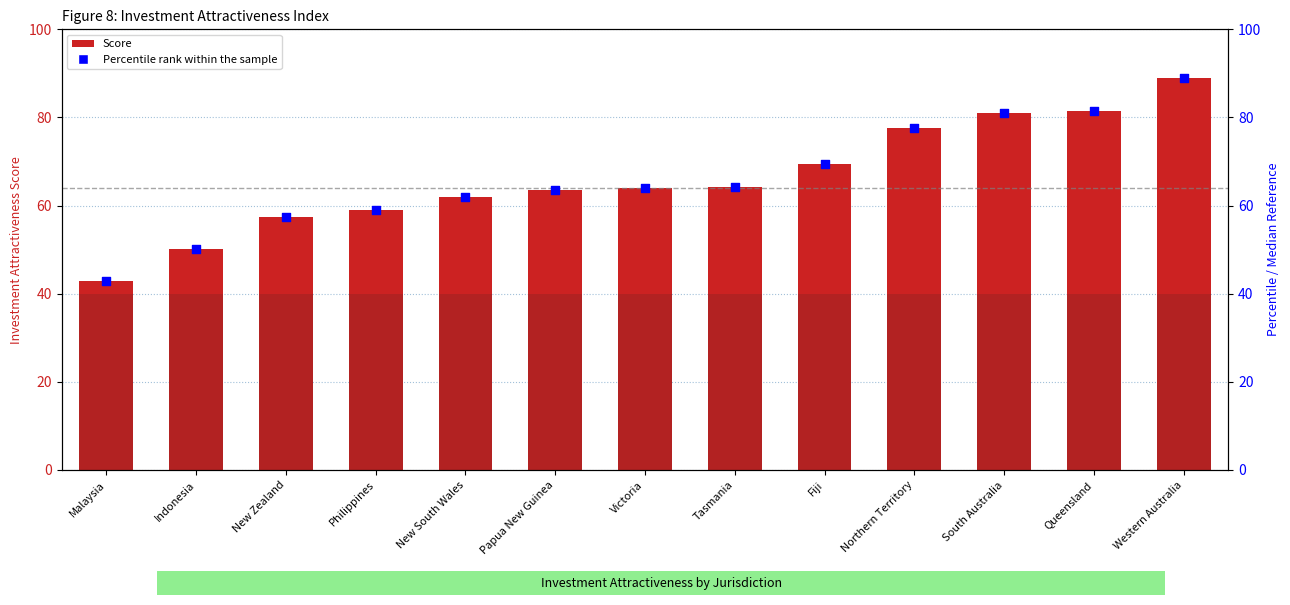

Which series has the widest spread of Y values?

Score